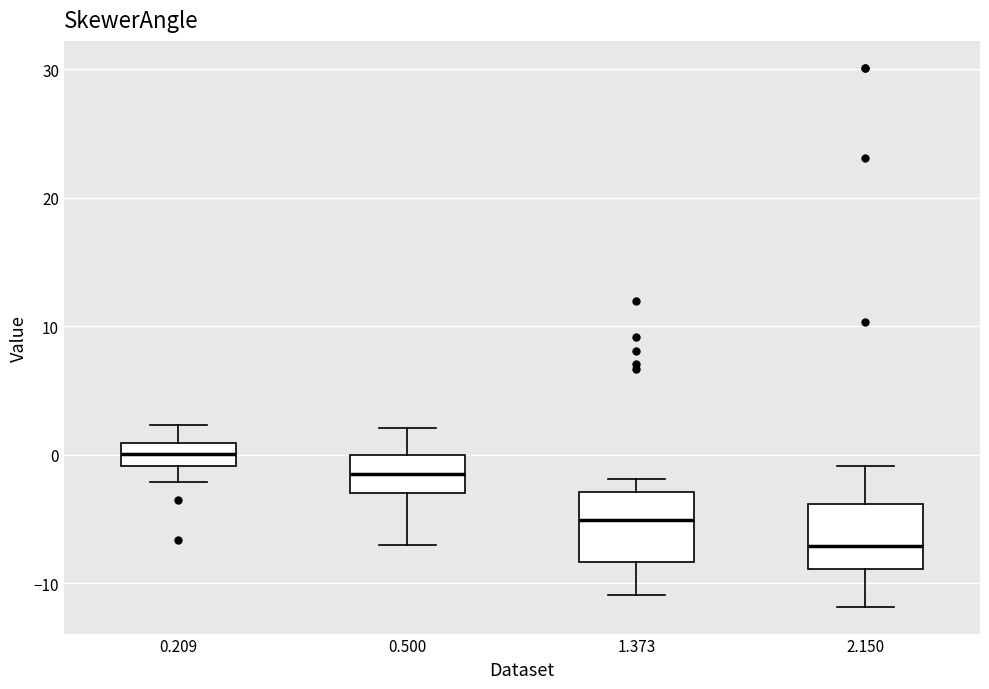

Reading left to right, transcribe this box plot: for each box, give where its median line is, the range the box spans, and where its two whiskers end, as read against the y-axis. The values are not printed on the chart, so give them approximately, as read against the axis.

0.209: median 0, box -1 to 1, whiskers -2 to 2
0.500: median -1, box -3 to 0, whiskers -7 to 2
1.373: median -5, box -8 to -3, whiskers -11 to -2
2.150: median -7, box -9 to -4, whiskers -12 to -1